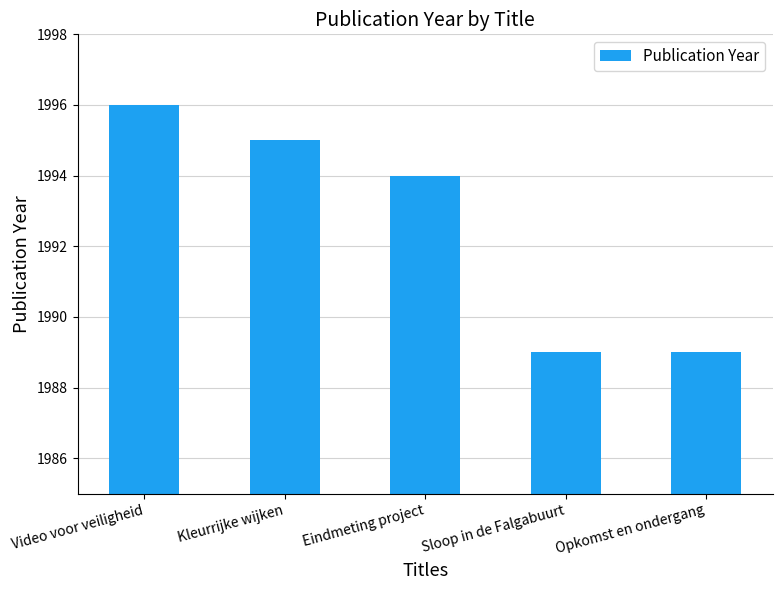

At which category does the chart reach its peak across all series?

Video voor veiligheid